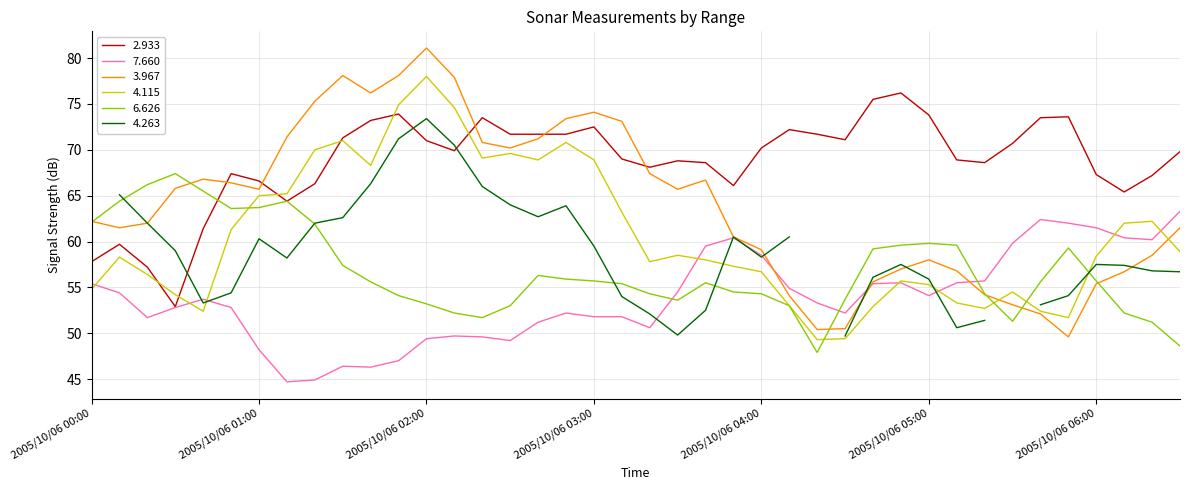

How many interior local valleys does the 4.115 series have?

8